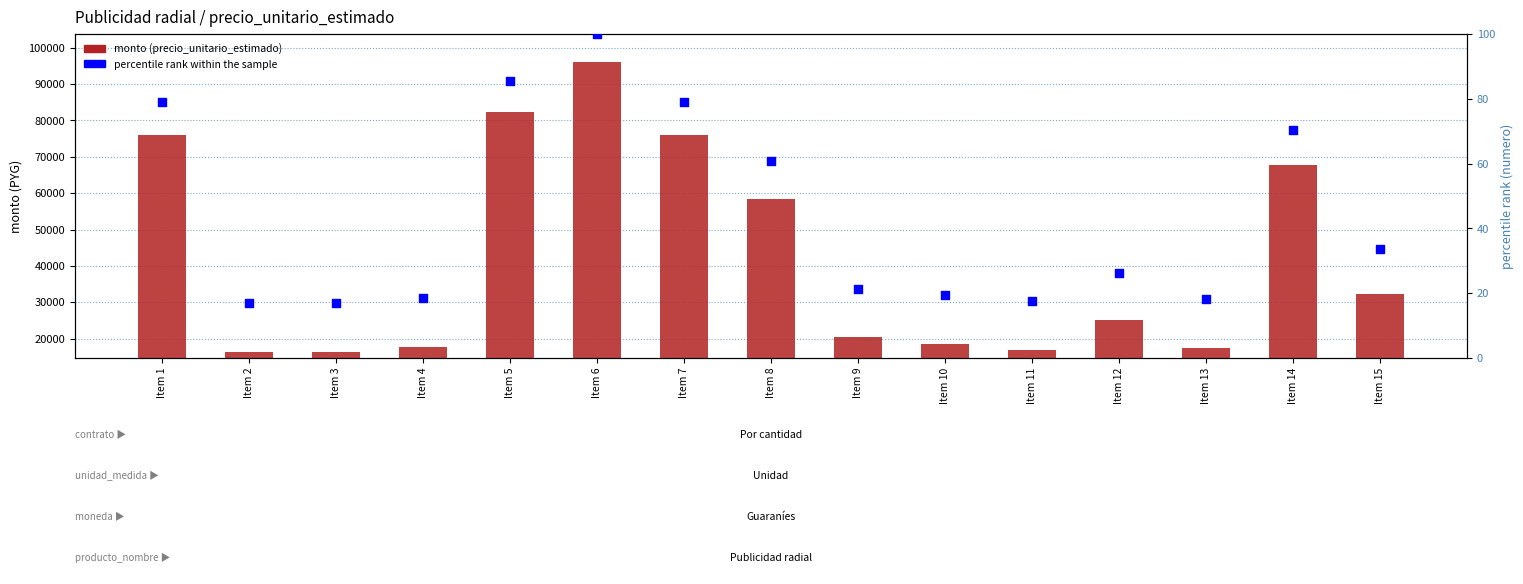

At which category is the sum across all series the highest?

Item 6